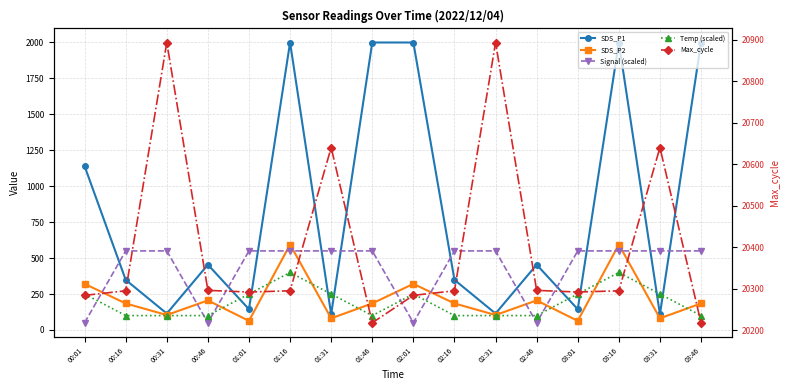

Which series ends up on top after the final intersection of Temp (scaled) and SDS_P1?

SDS_P1